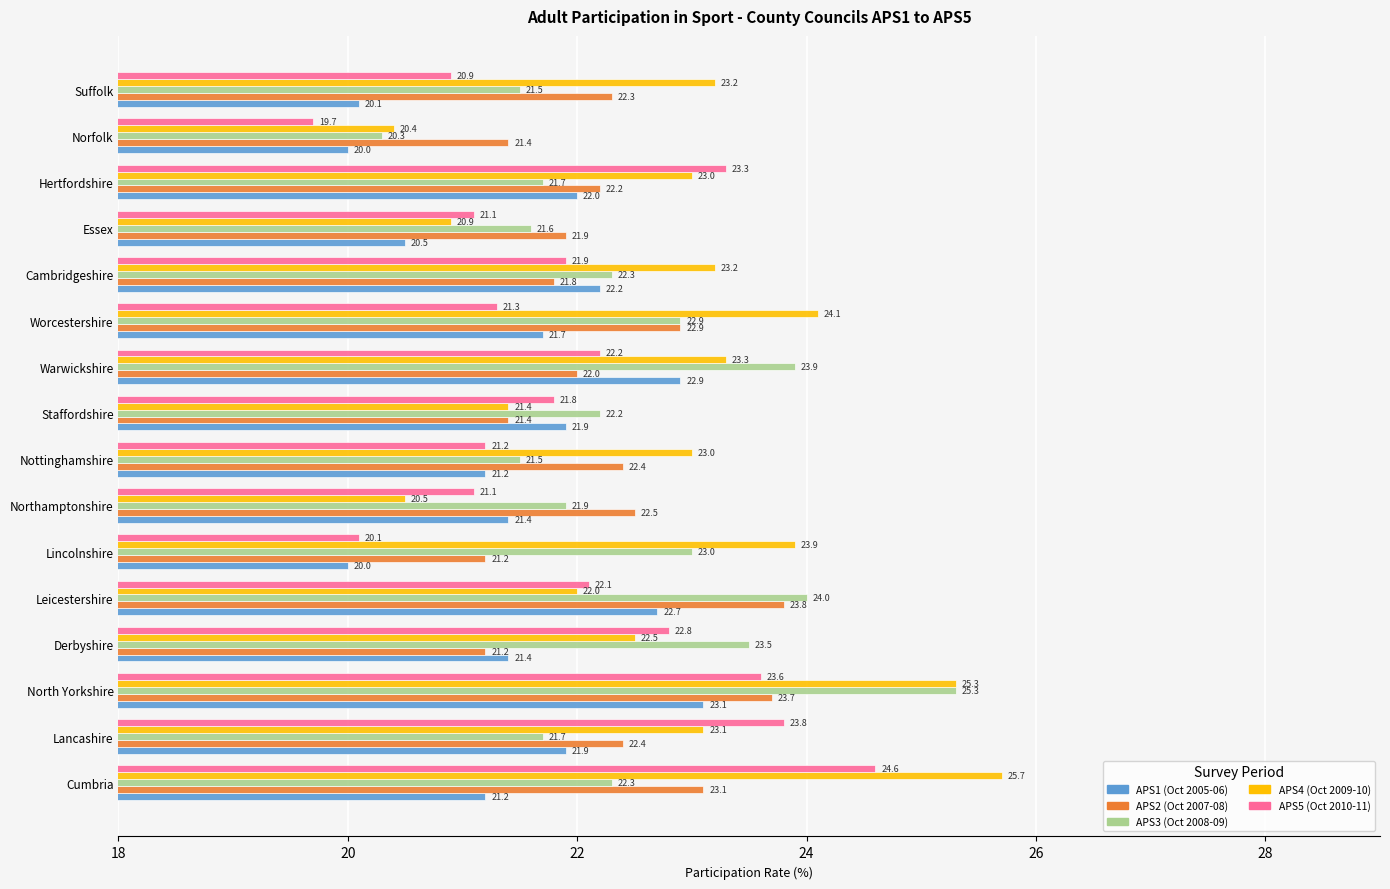

Count the number of data series in this chart.

5